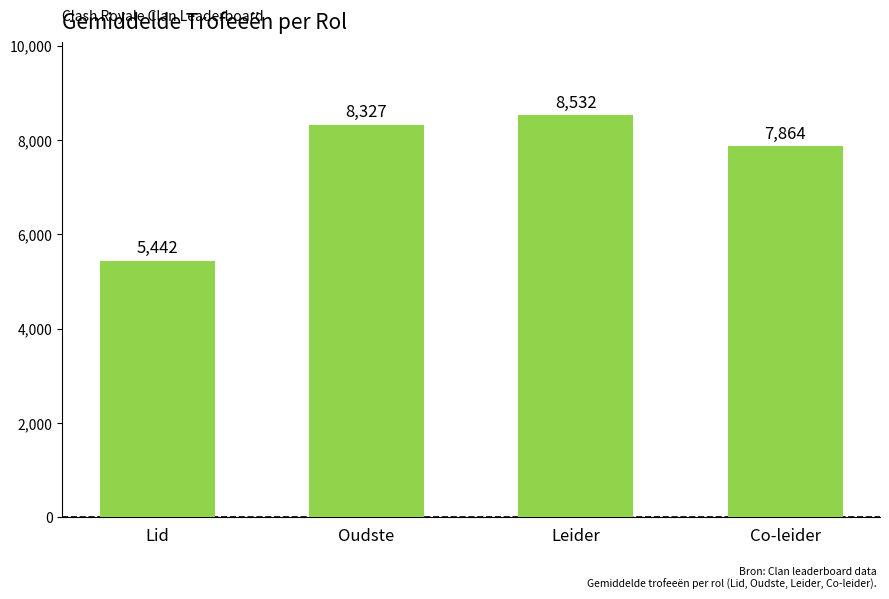

What is the label of the 2nd bar from the right?

Leider